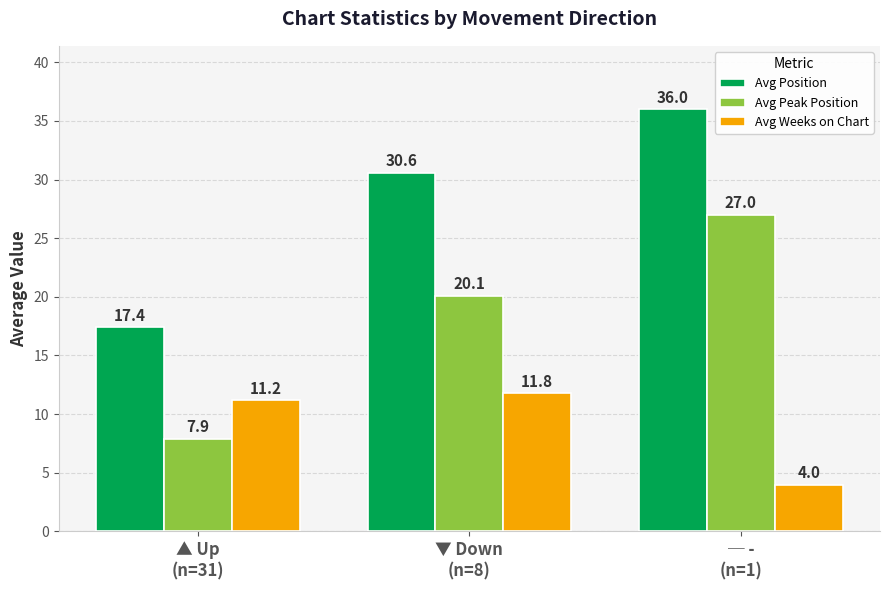

At how many categories does at least one series exceed 16?

3